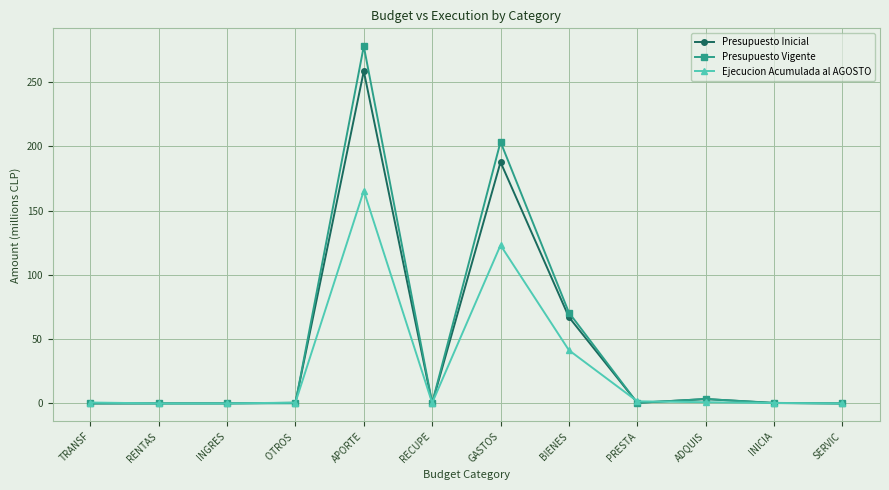

At which category is the sum across all series the highest?

APORTE